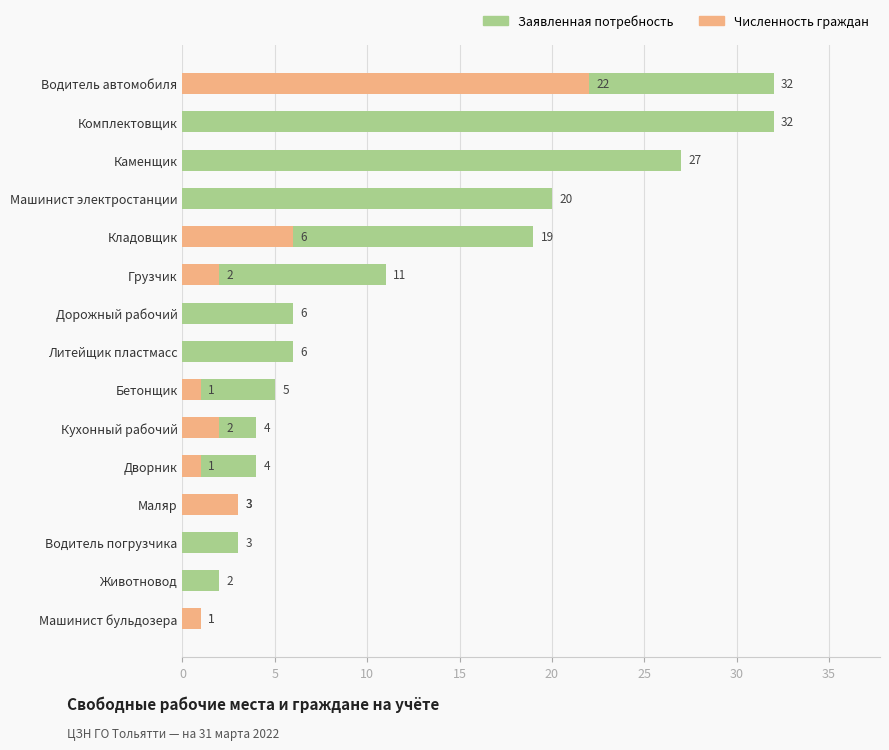

How many categories are shown in the chart?

15